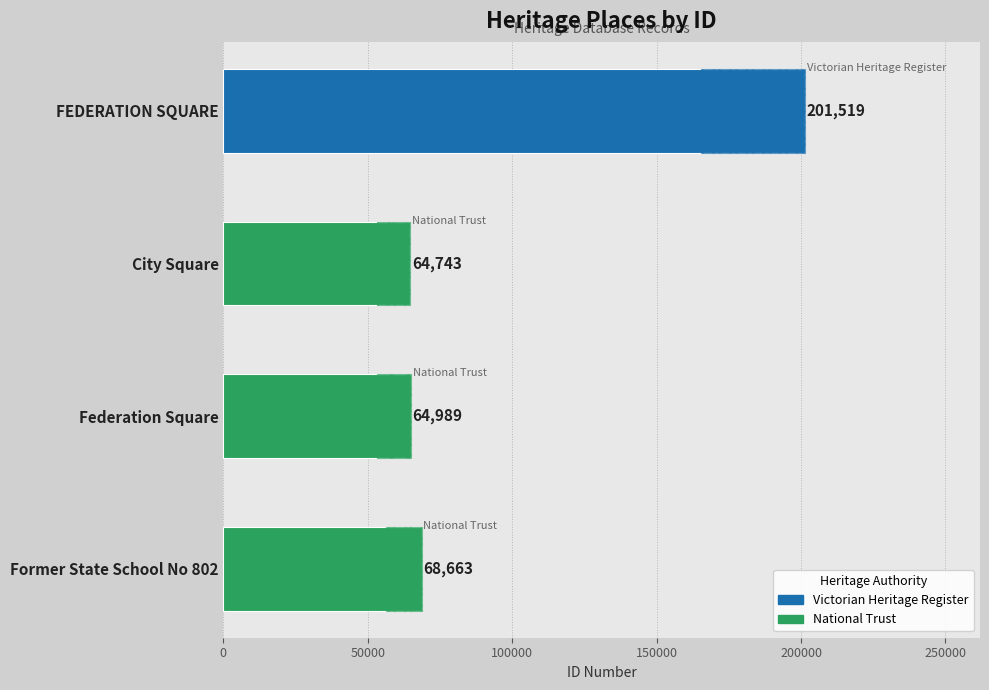

What is the value of the 1st bar from the left?

201519